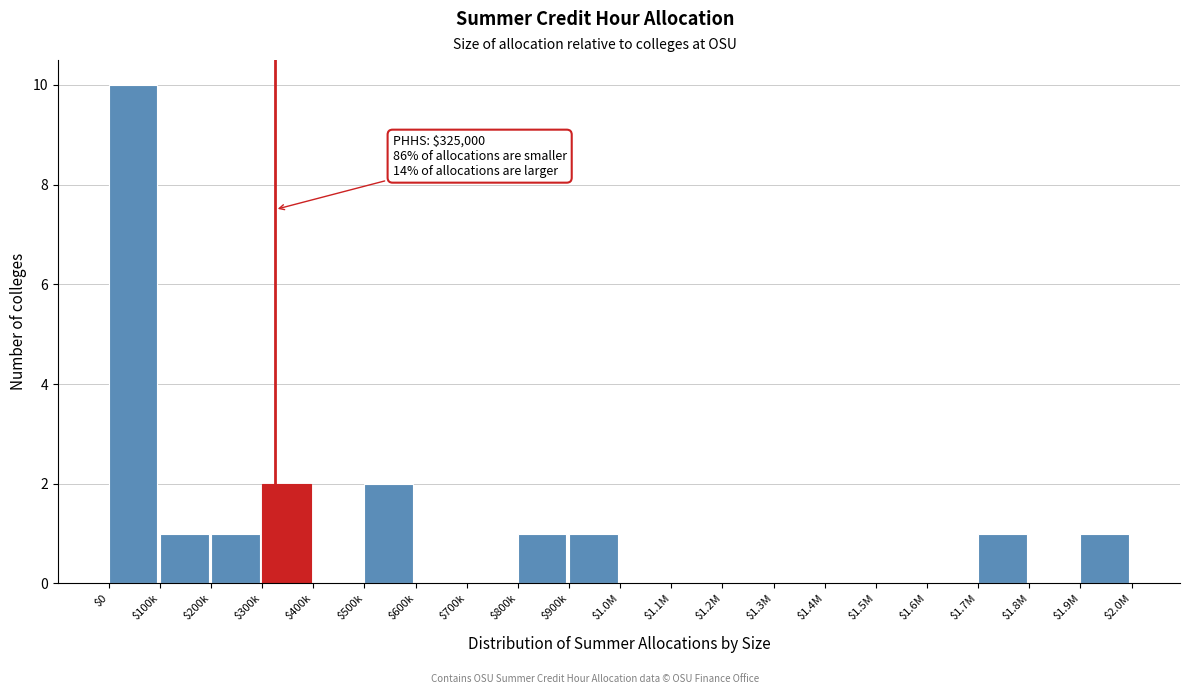

What is the sum of all values?

20